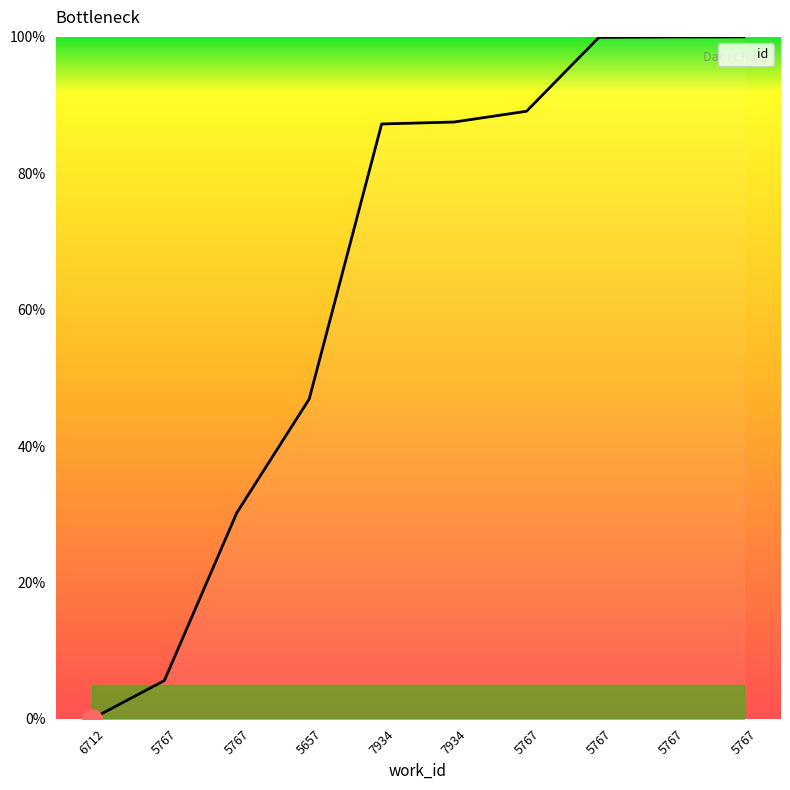

What is the change in value from 7934 to 5767?

+12.8